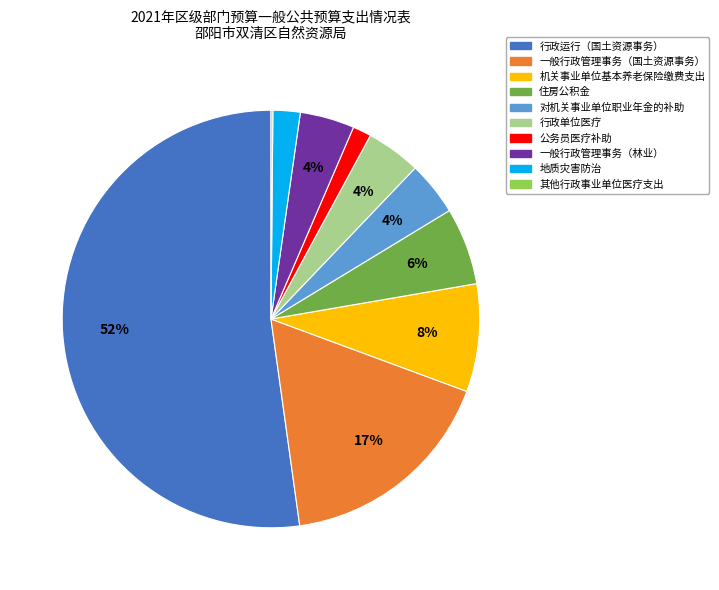

Which has a higher value, 公务员医疗补助 or 行政运行（国土资源事务）?

行政运行（国土资源事务）